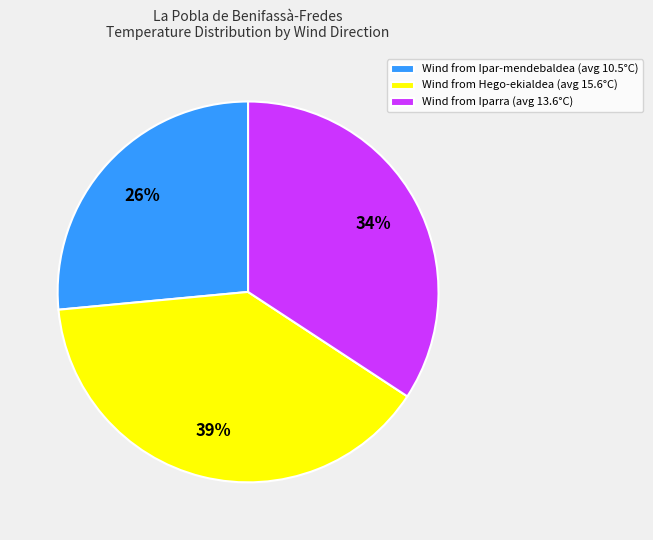

What percentage is the Wind from Iparra (avg 13.6°C) slice, to the nearest percent?

34%